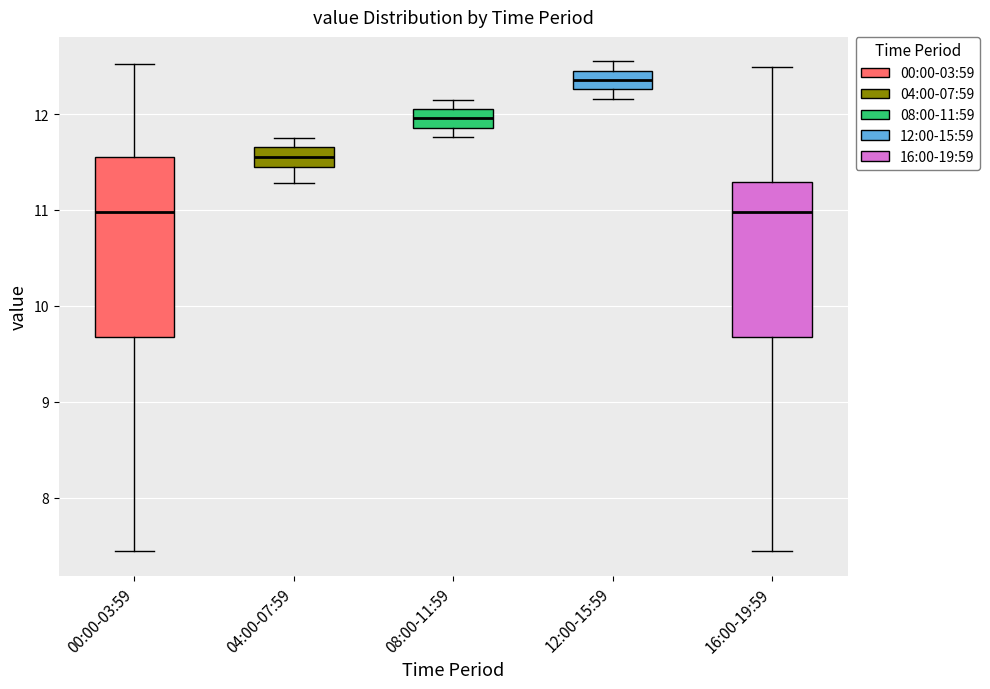

Reading left to right, transcribe this box plot: for each box, give where its median line is, the range the box spans, and where its two whiskers end, as read against the y-axis. The values are not printed on the chart, so give them approximately, as read against the axis.

00:00-03:59: median 11.0, box 9.7 to 11.5, whiskers 7.4 to 12.5
04:00-07:59: median 11.6, box 11.4 to 11.7, whiskers 11.3 to 11.8
08:00-11:59: median 12.0, box 11.9 to 12.1, whiskers 11.8 to 12.2
12:00-15:59: median 12.4, box 12.3 to 12.5, whiskers 12.2 to 12.6
16:00-19:59: median 11.0, box 9.7 to 11.3, whiskers 7.4 to 12.5